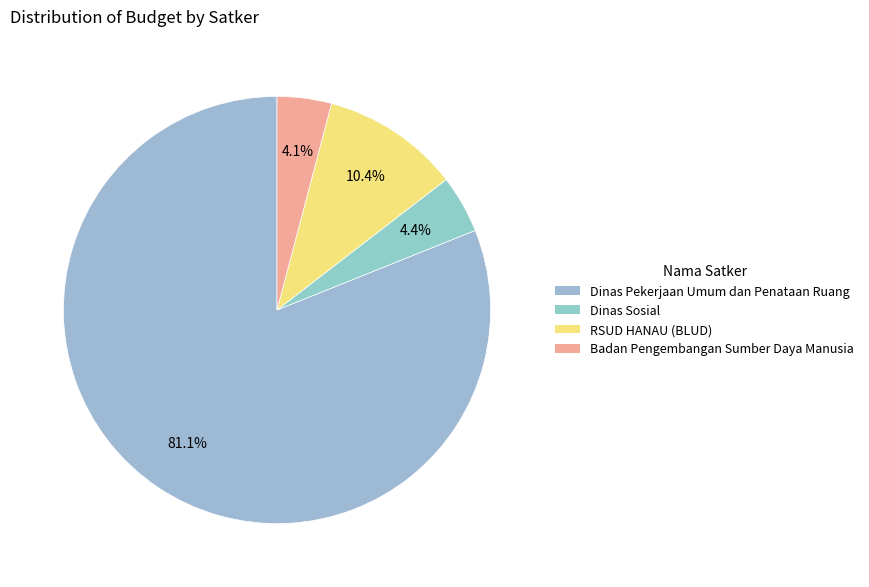

How many slices are in this pie chart?

4